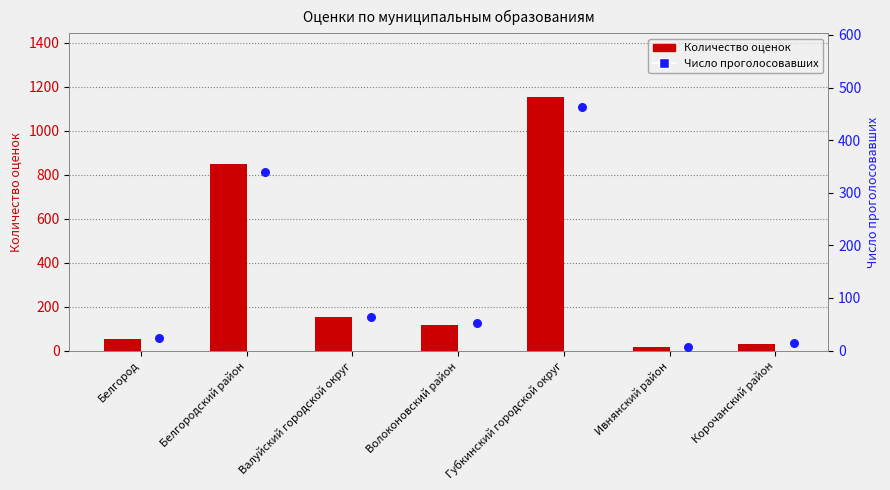

At how many categories does at least one series exceed 925?

1